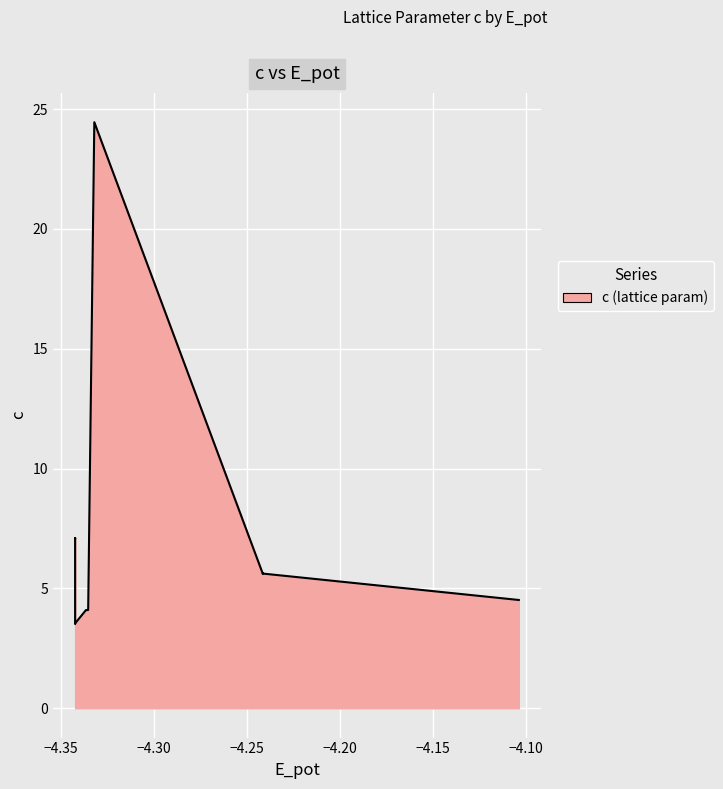

Where is the first local minimum?

−4.35